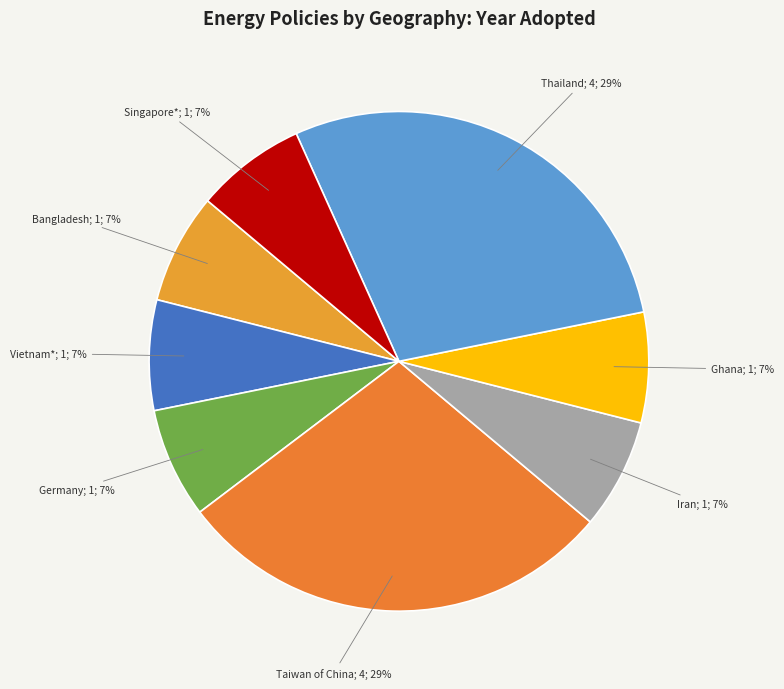

To the nearest percent, what is the combined percentage of Iran and Germany?

14%